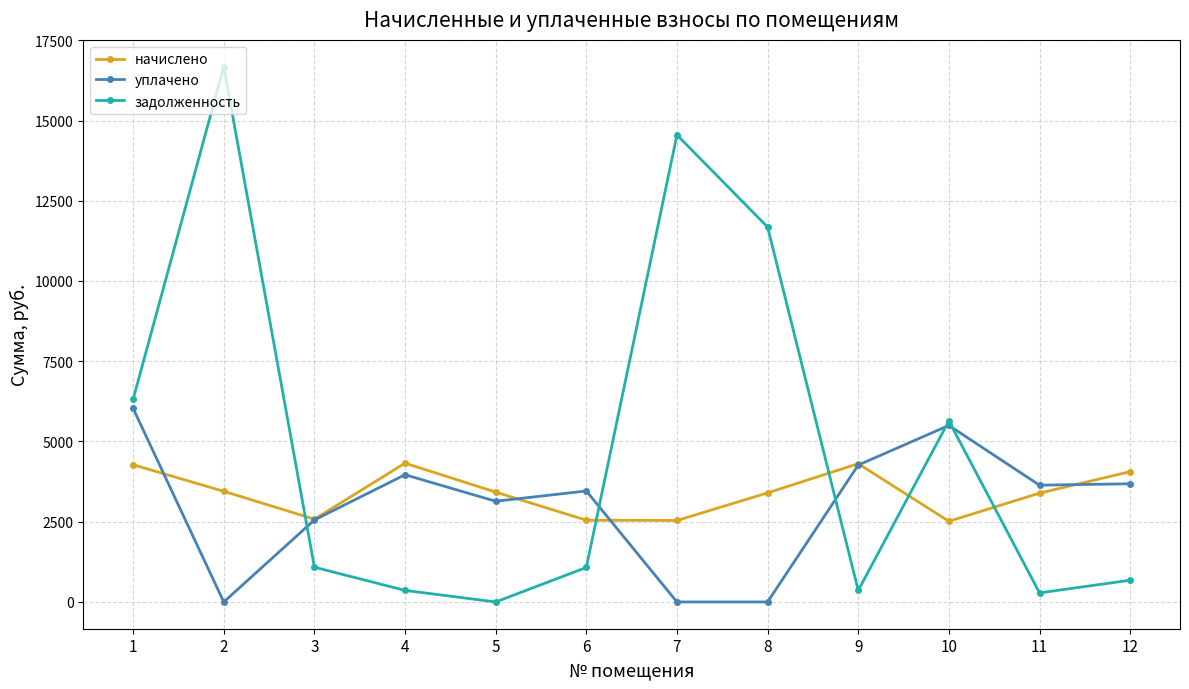

What is the difference between the maximum and second lowest values in the начислено series?

1786.0